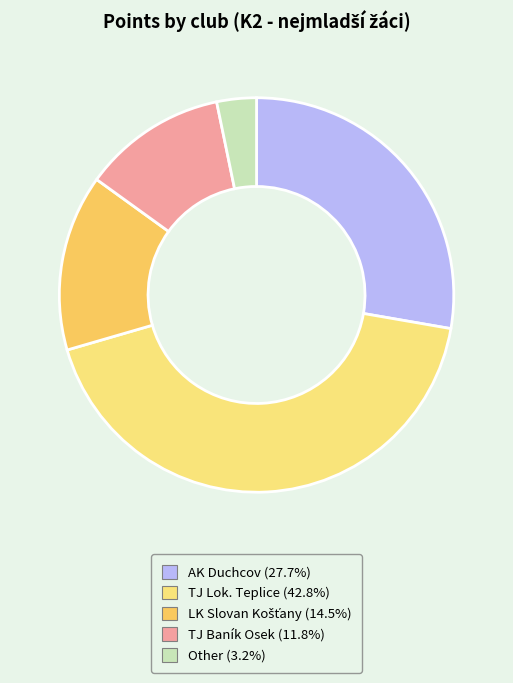

How many segments does this pie chart have?

5